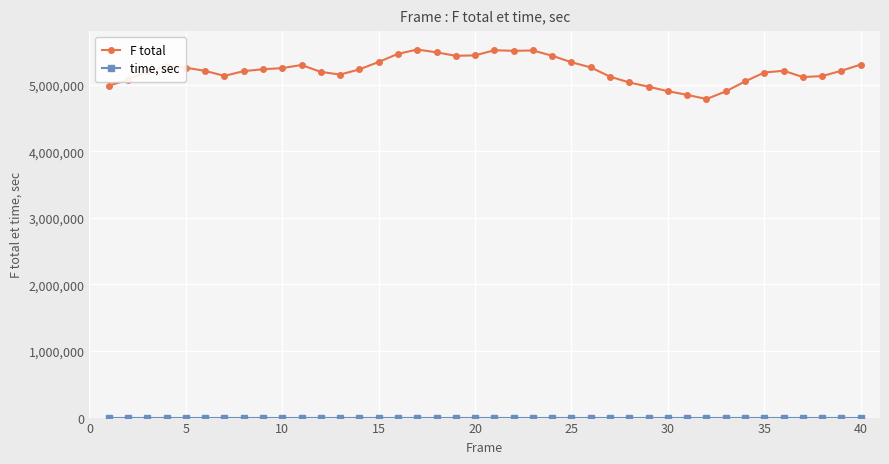

What is the value of the F total point at the 12th from the left?

5191183.0